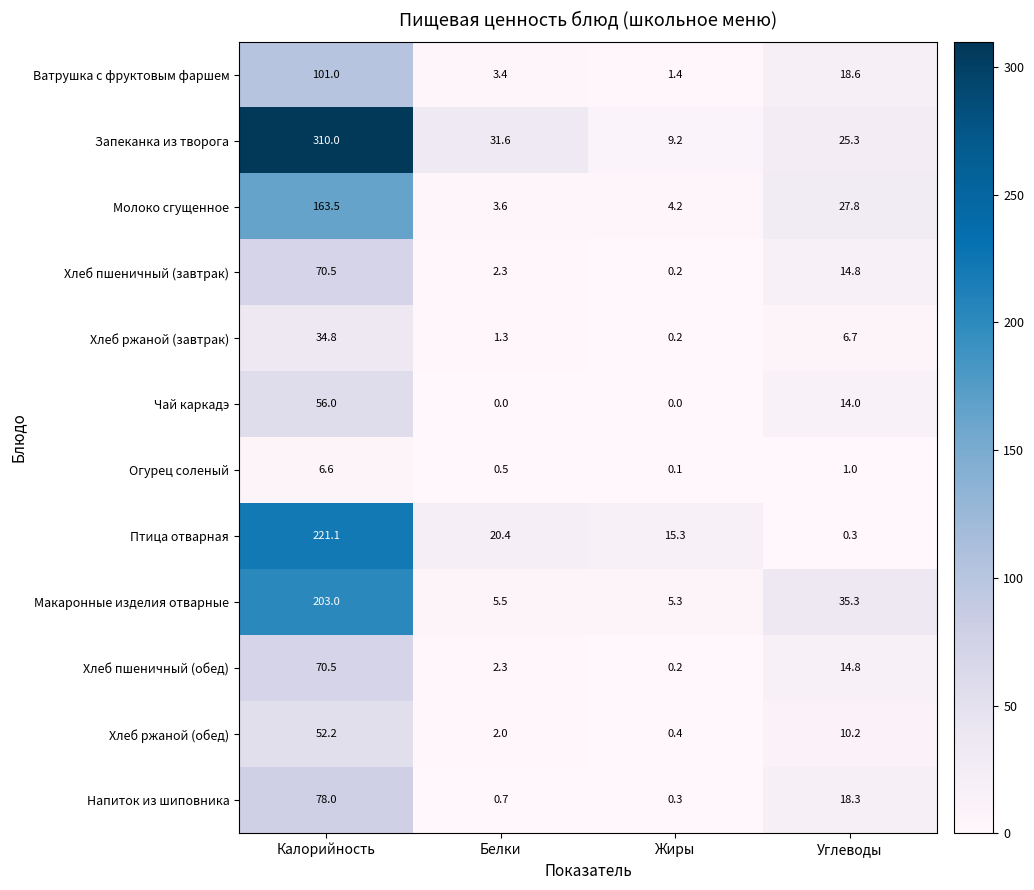

Which category has the highest value in the Птица отварная series?

Калорийность